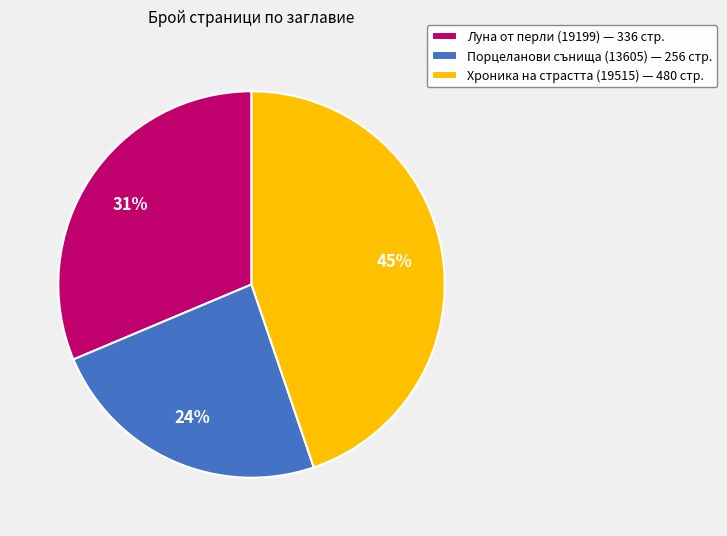

Between Луна от перли (19199) and Порцеланови сънища (13605), which is larger?

Луна от перли (19199)